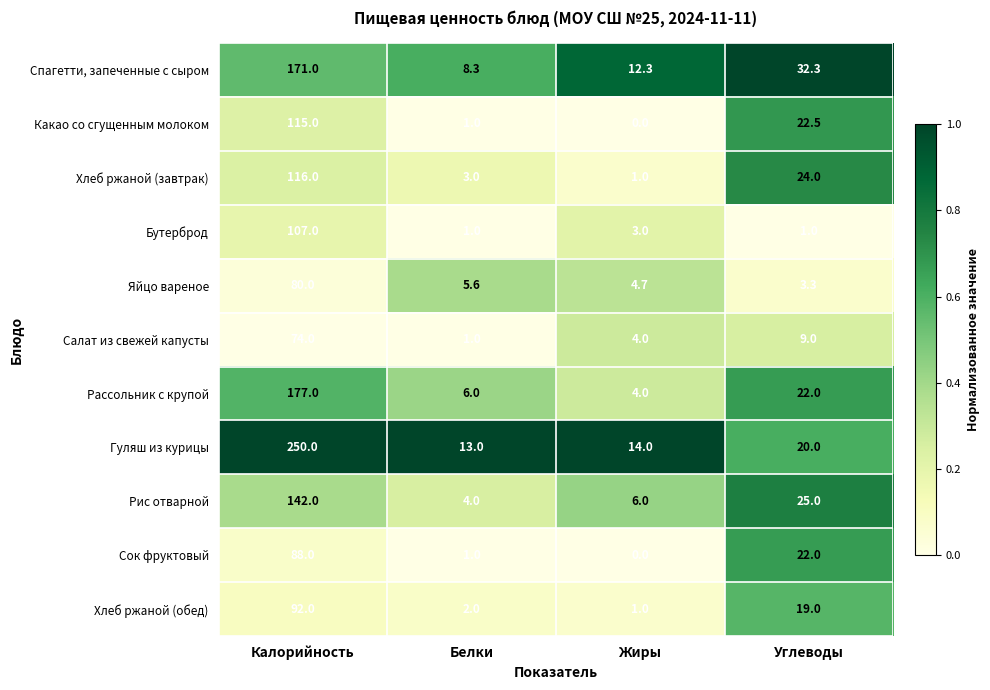

At Калорийность, list the series in order from smallest to largest.

Салат из свежей капусты, Яйцо вареное, Сок фруктовый, Хлеб ржаной (обед), Бутерброд, Какао со сгущенным молоком, Хлеб ржаной (завтрак), Рис отварной, Спагетти, запеченные с сыром, Рассольник с крупой, Гуляш из курицы